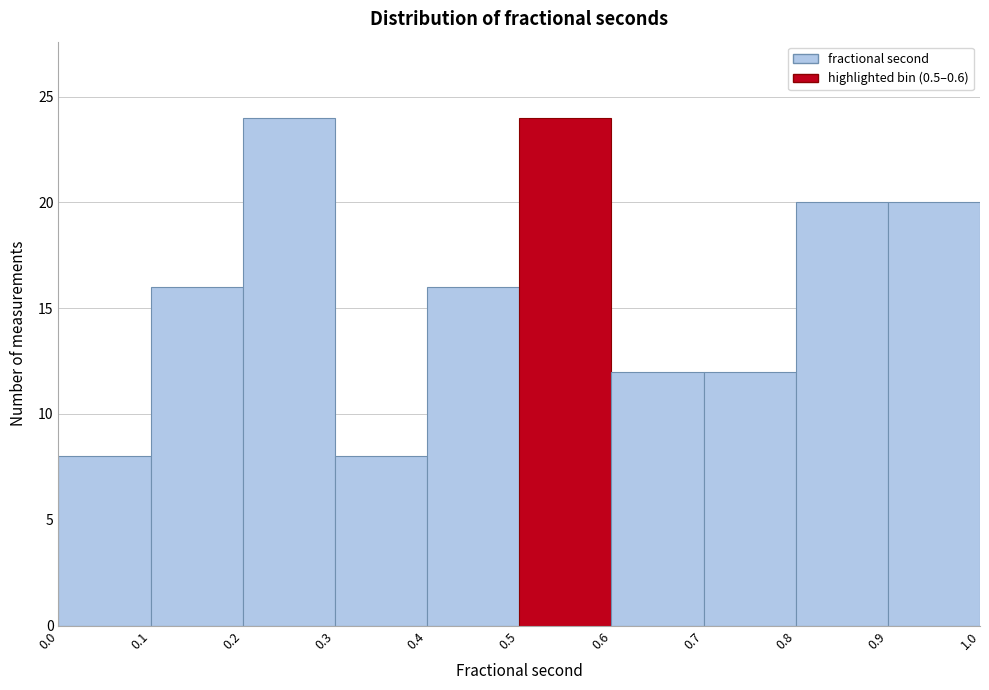

How tall is the bar that spans 0.0 to 0.1 on the x-axis? The values are not printed on the chart, so give them approximately, as read against the axis.

8